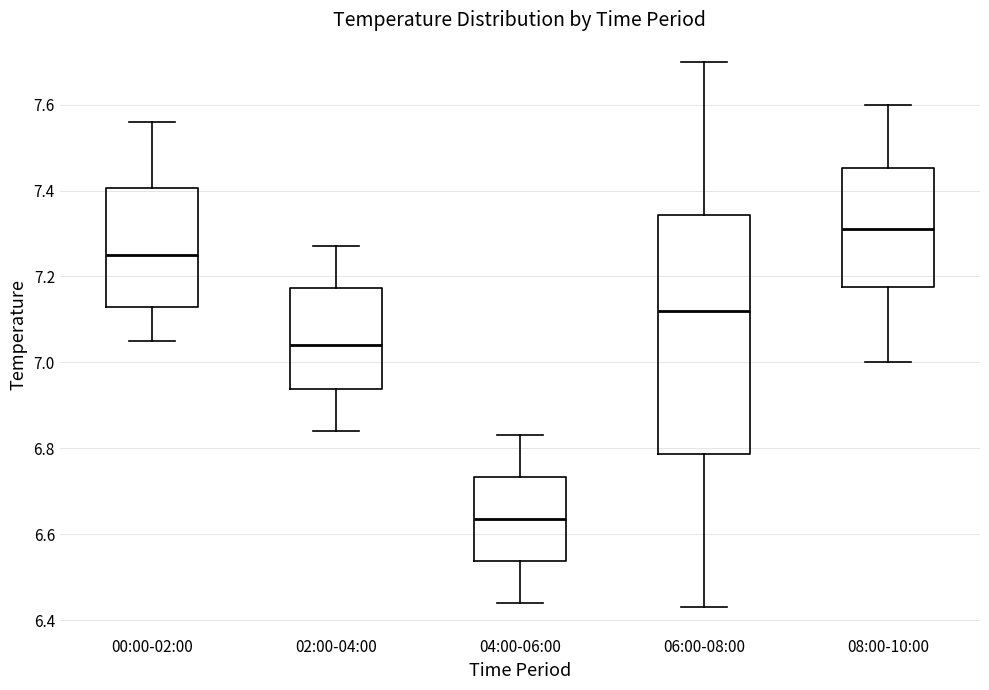

Which box's median line is the lowest?

04:00-06:00